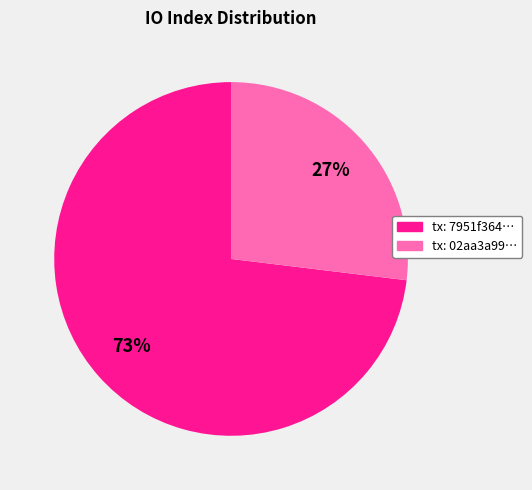

Rank the categories by value from highest to lowest.

tx: 7951f364…, tx: 02aa3a99…